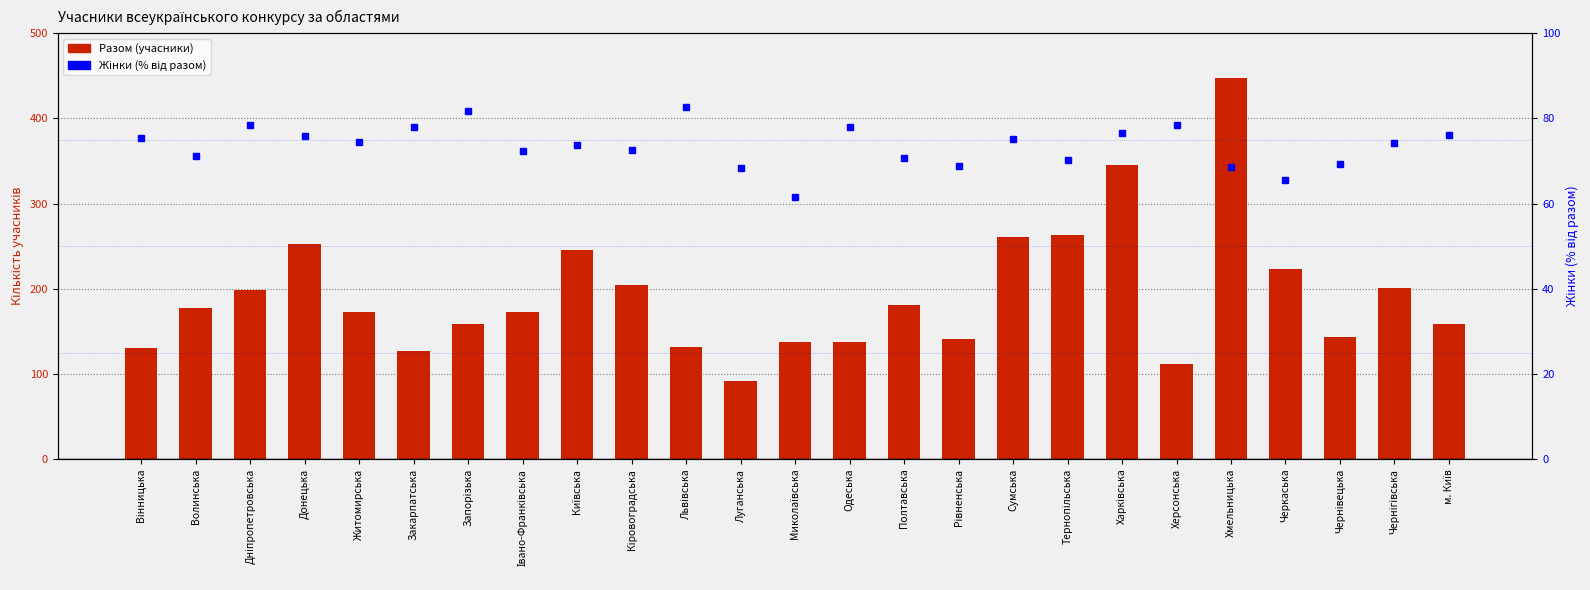

Reading right to left, transcribe all the data shown in this chart.

Разом (учасники): м. Київ=159.0	Чернігівська=201.0	Чернівецька=143.0	Черкаська=223.0	Хмельницька=448.0	Херсонська=112.0	Харківська=345.0	Тернопільська=263.0	Сумська=261.0	Рівненська=141.0	Полтавська=181.0	Одеська=137.0	Миколаївська=138.0	Луганська=92.0	Львівська=132.0	Кіровоградська=204.0	Київська=245.0	Івано-Франківська=173.0	Запорізька=159.0	Закарпатська=127.0	Житомирська=173.0	Донецька=253.0	Дніпропетровська=199.0	Волинська=177.0	Вінницька=130.0
Жінки (% від разом): м. Київ=76.1	Чернігівська=74.1	Чернівецька=69.2	Черкаська=65.5	Хмельницька=68.5	Херсонська=78.6	Харківська=76.5	Тернопільська=70.3	Сумська=75.1	Рівненська=68.8	Полтавська=70.7	Одеська=78.1	Миколаївська=61.6	Луганська=68.5	Львівська=82.6	Кіровоградська=72.5	Київська=73.9	Івано-Франківська=72.3	Запорізька=81.8	Закарпатська=78.0	Житомирська=74.6	Донецька=75.9	Дніпропетровська=78.4	Волинська=71.2	Вінницька=75.4